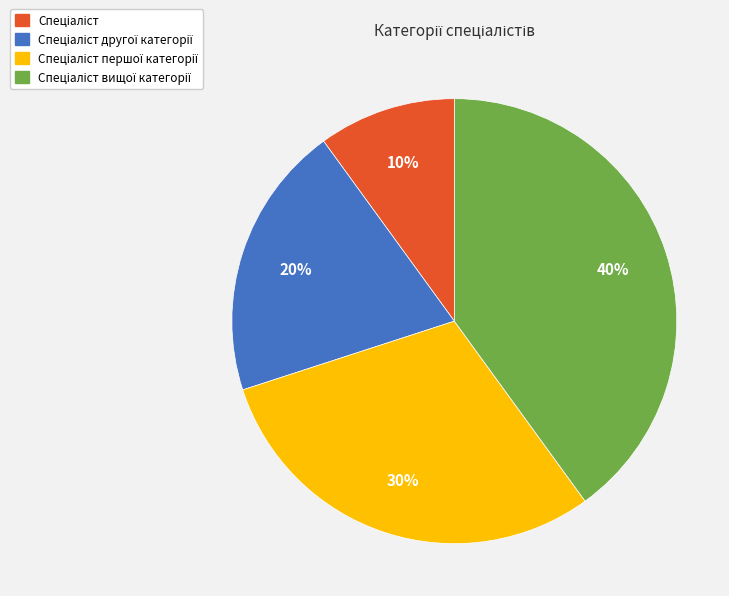

Does any single category account for the majority?

No